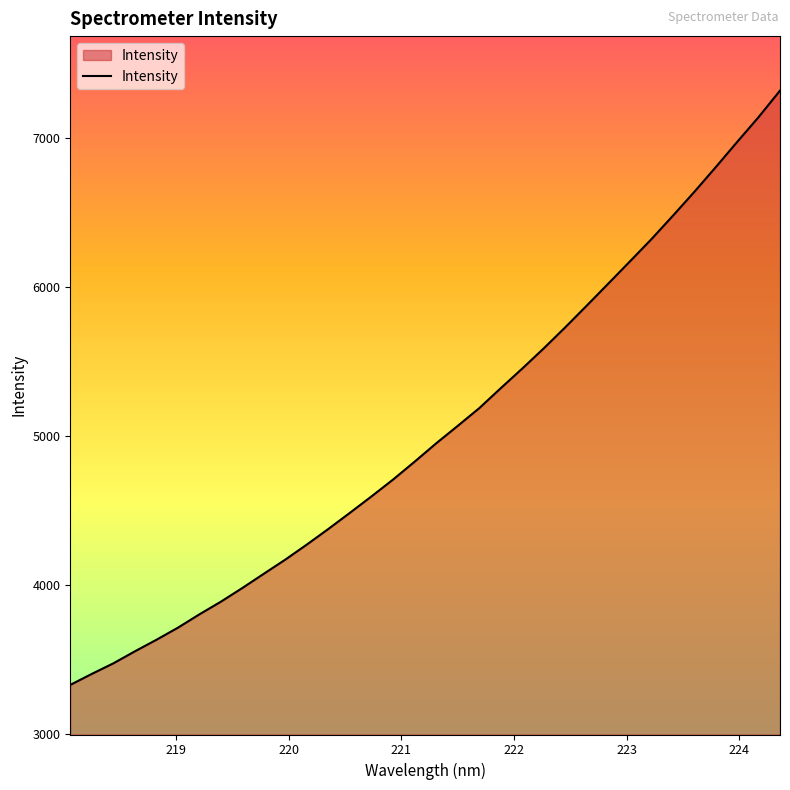

What is the maximum value shown in the chart?

7317.2